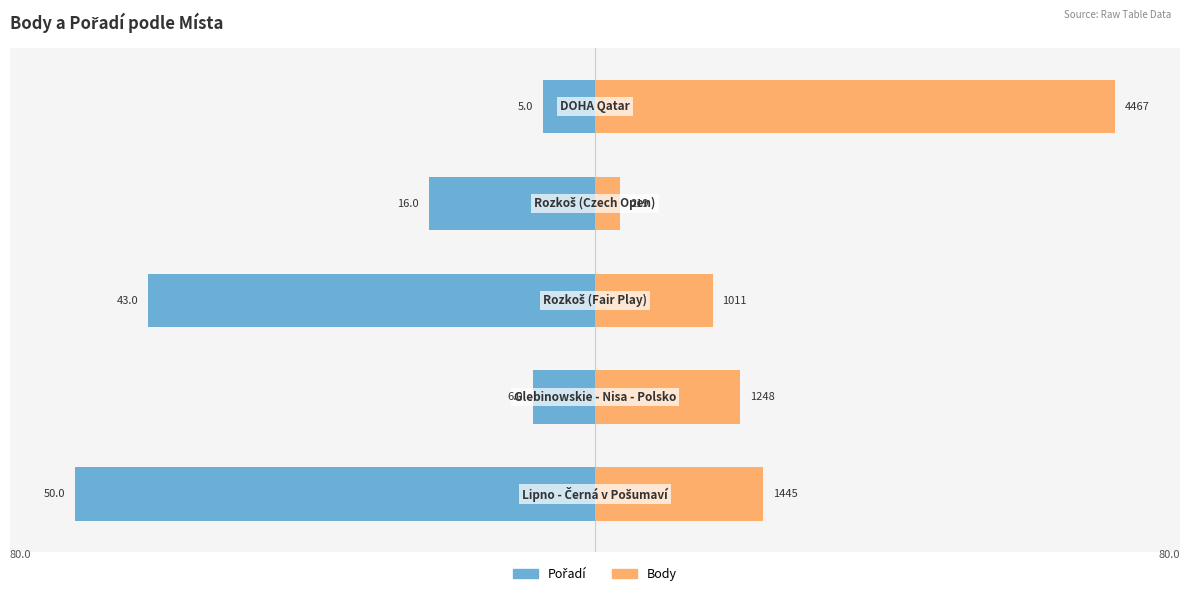

How many groups of bars are there?

5